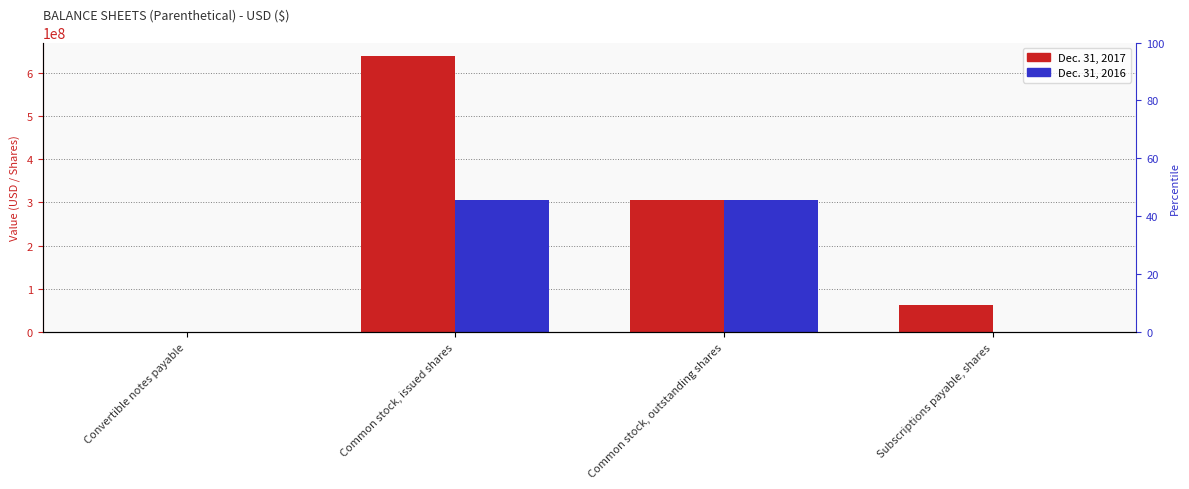

Reading right to left, extract all data points from this chart.

Dec. 31, 2017: 63675678	304556650	637840677	30010
Dec. 31, 2016: 0	304556650	304556650	149456